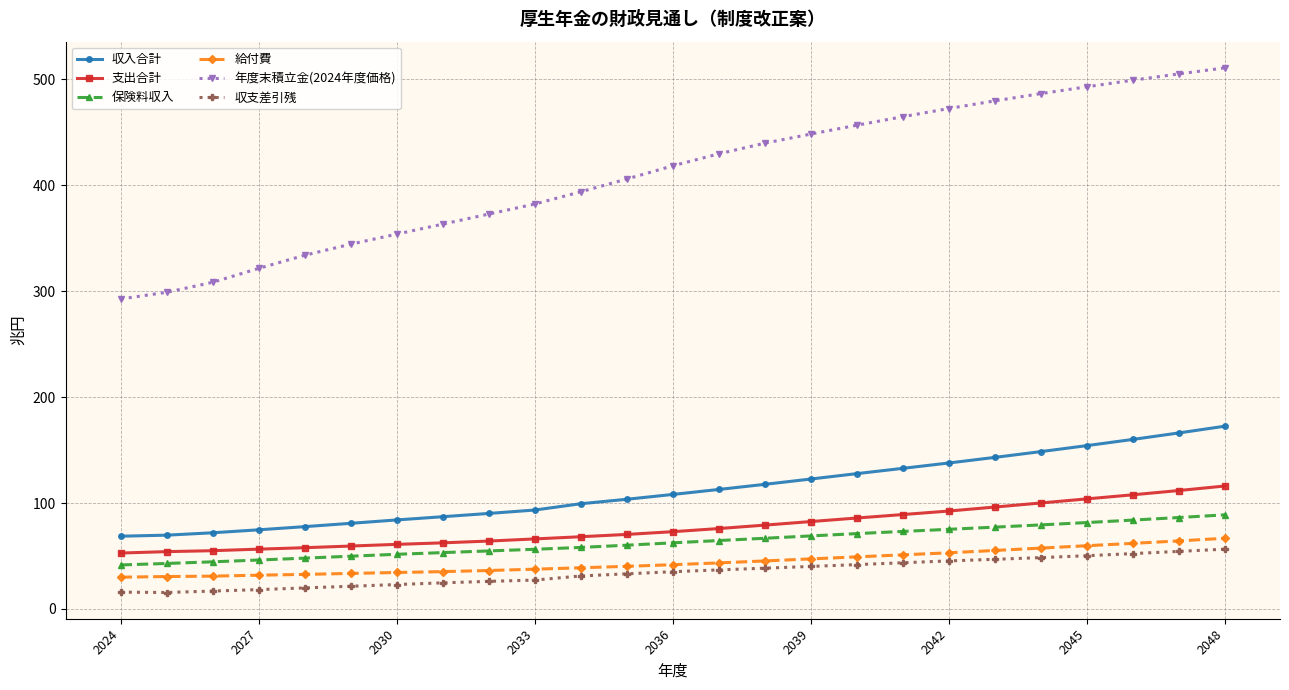

What is the value of the 支出合計 point at the 1st from the left?

52.8